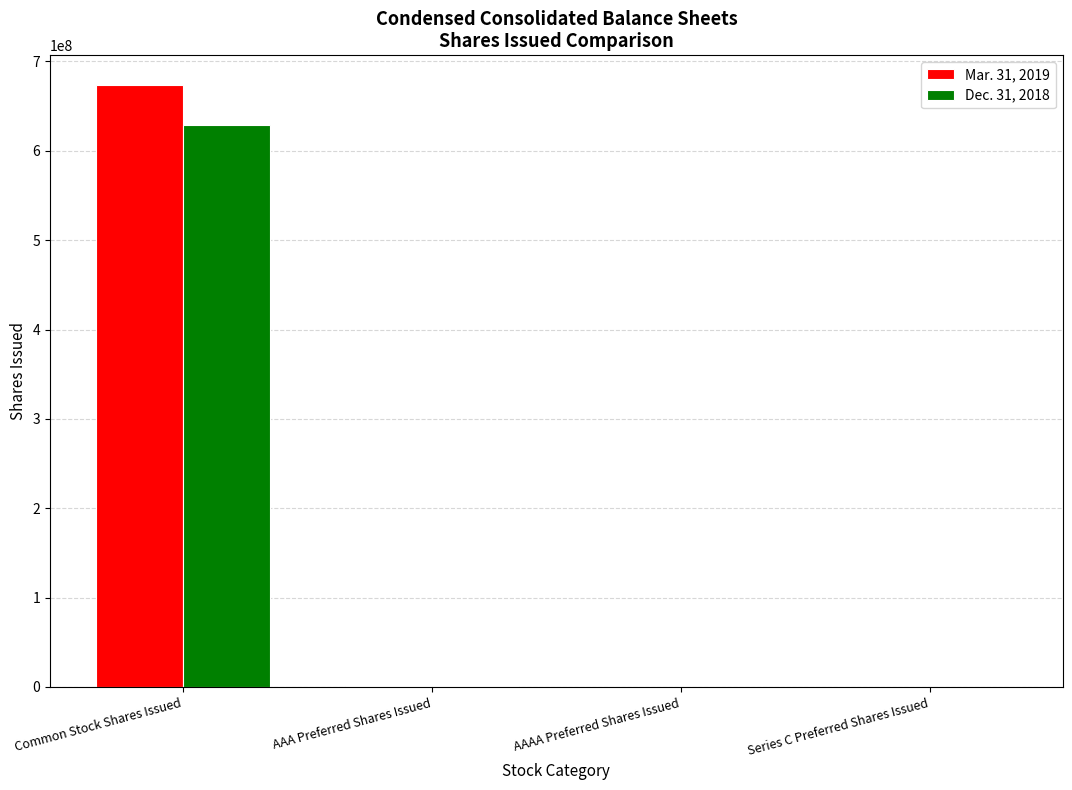

How many distinct data groups are displayed?

2